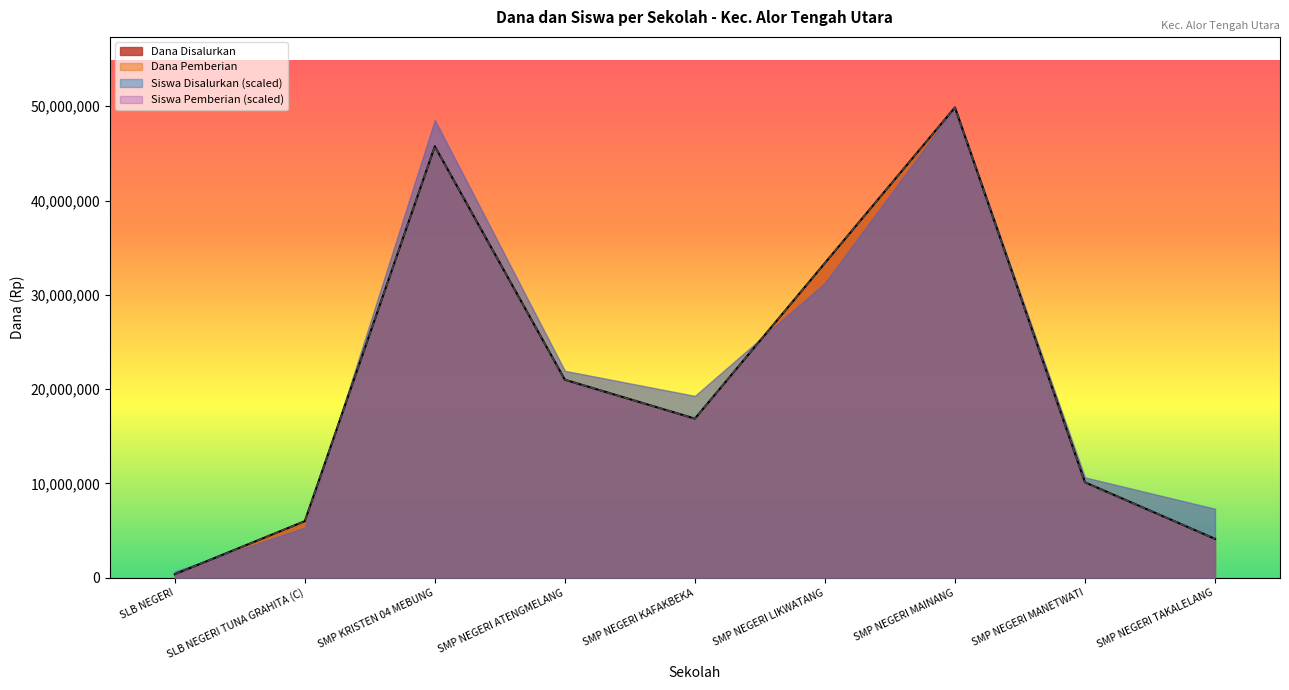

Does the chart display data point markers on the line(s)?

No